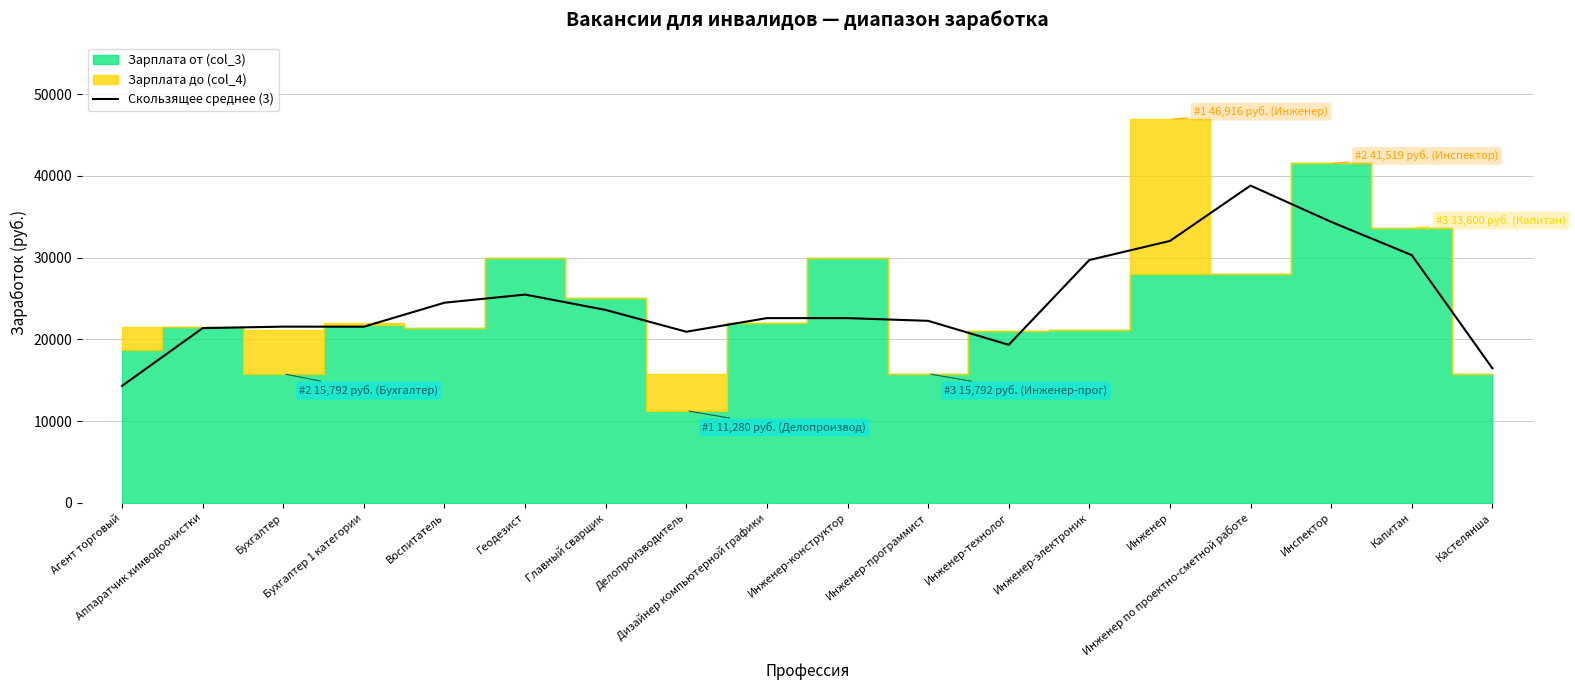

What is the highest value of the Скользящее среднее (3) series?

38811.7